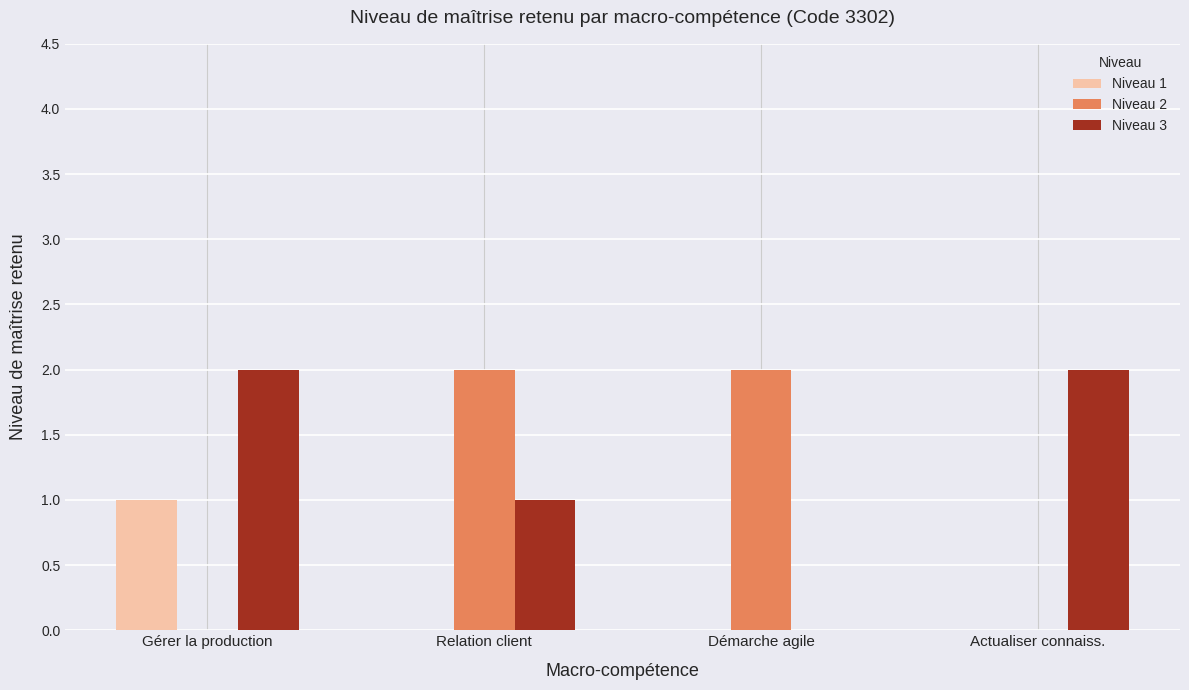

Which series changed the most between Gérer la production and Actualiser connaiss.?

Niveau 1